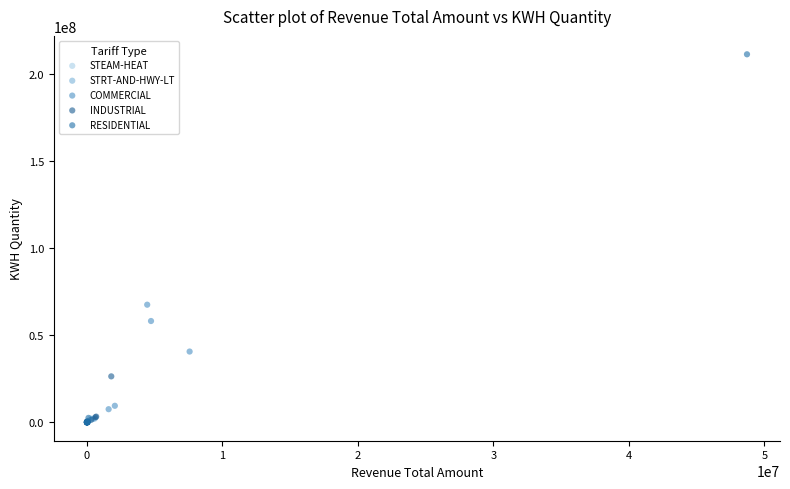

Which series contains the highest Y value?

RESIDENTIAL